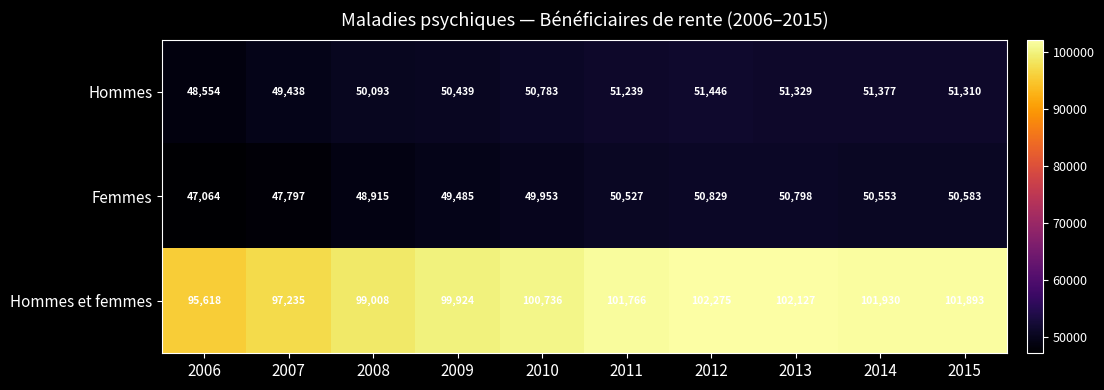

Reading left to right, extract all data points from this chart.

Hommes: 48554	49438	50093	50439	50783	51239	51446	51329	51377	51310
Femmes: 47064	47797	48915	49485	49953	50527	50829	50798	50553	50583
Hommes et femmes: 95618	97235	99008	99924	100736	101766	102275	102127	101930	101893